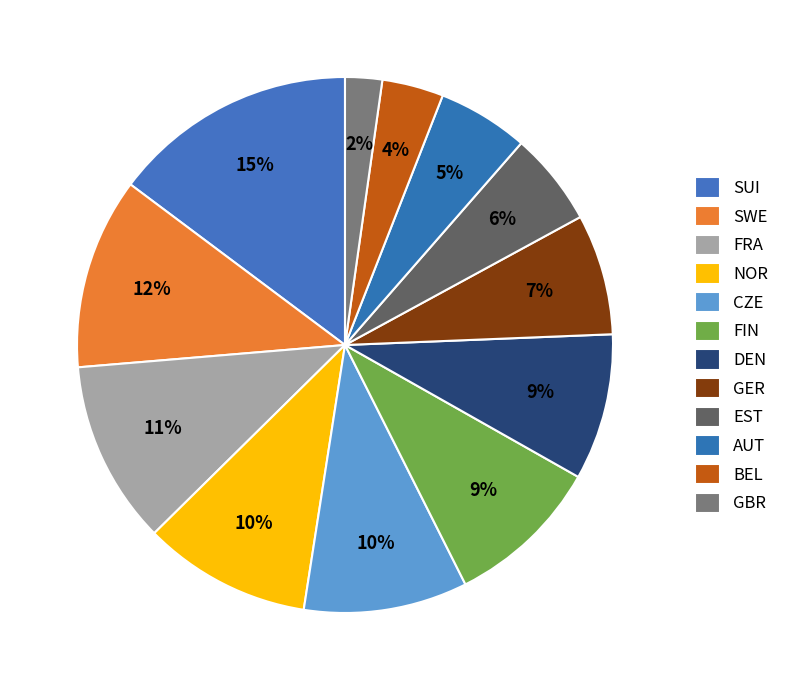

Between GER and FRA, which is larger?

FRA